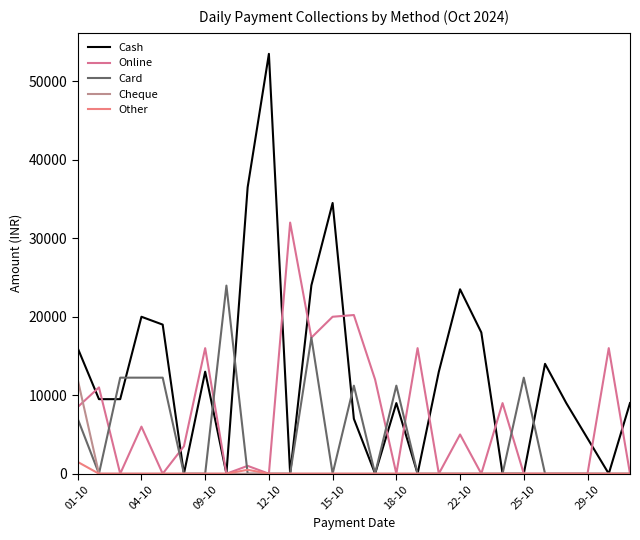

How many interior local valleys does the Card series have?

3